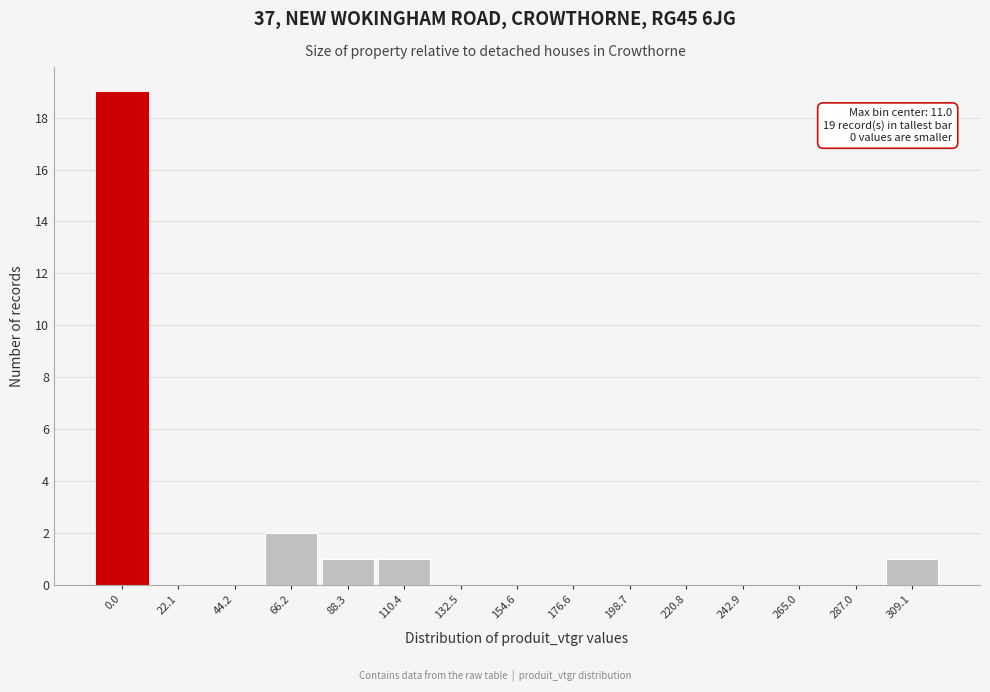

Reading left to right, what are all the values shown in this chart?

0.0=19	22.1=0	44.2=0	66.2=2	88.3=1	110.4=1	132.5=0	154.6=0	176.6=0	198.7=0	220.8=0	242.9=0	265.0=0	287.0=0	309.1=1